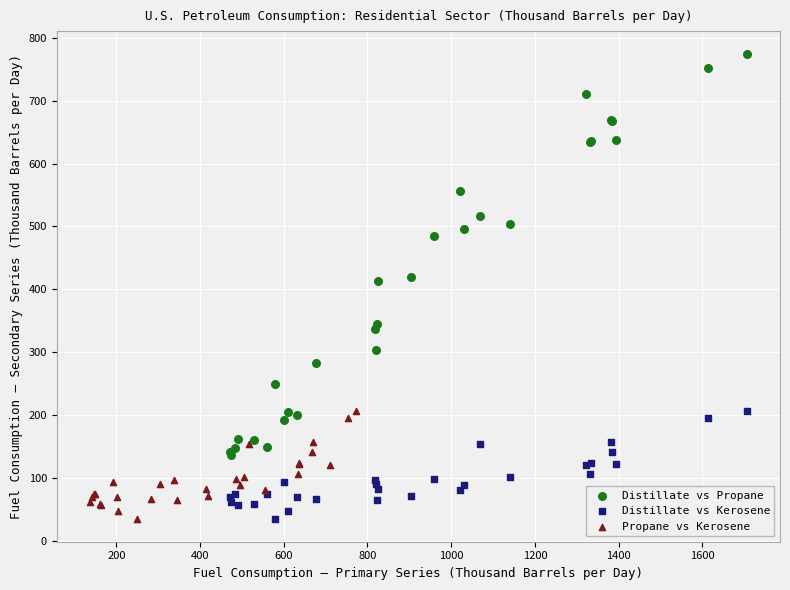

Which series has the widest spread of Y values?

Distillate vs Propane